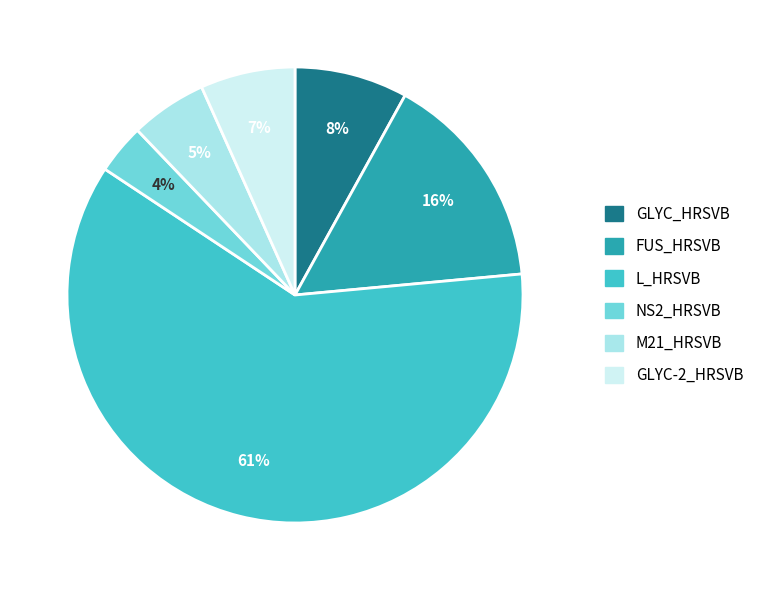

To the nearest percent, what is the average slice percentage?

17%